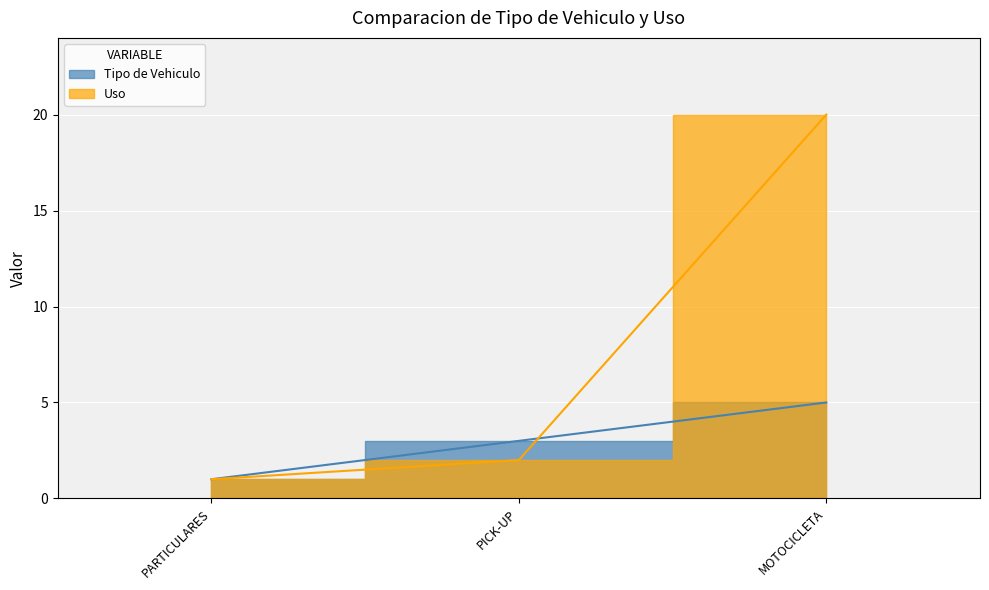

Does the chart display data point markers on the line(s)?

No